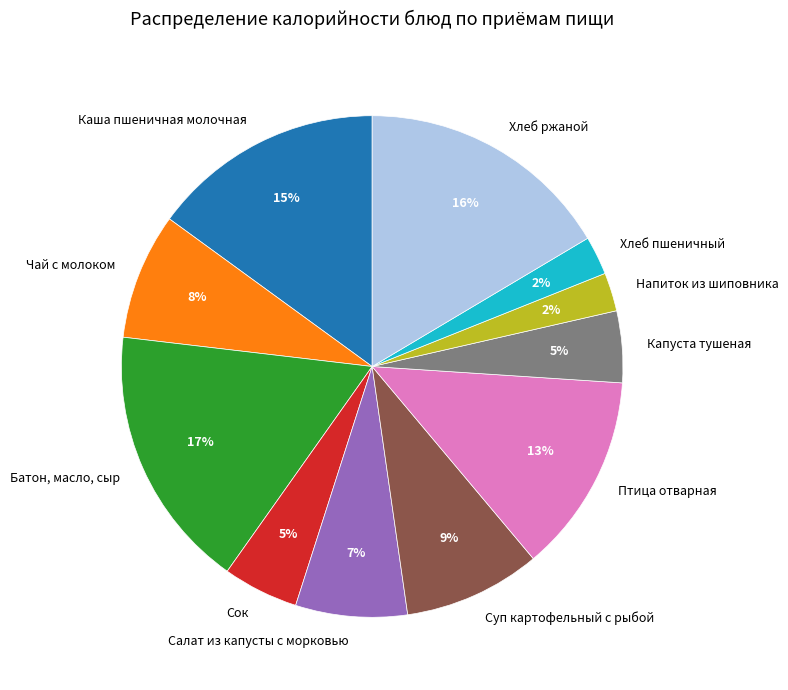

Is Суп картофельный с рыбой the majority of the pie?

No